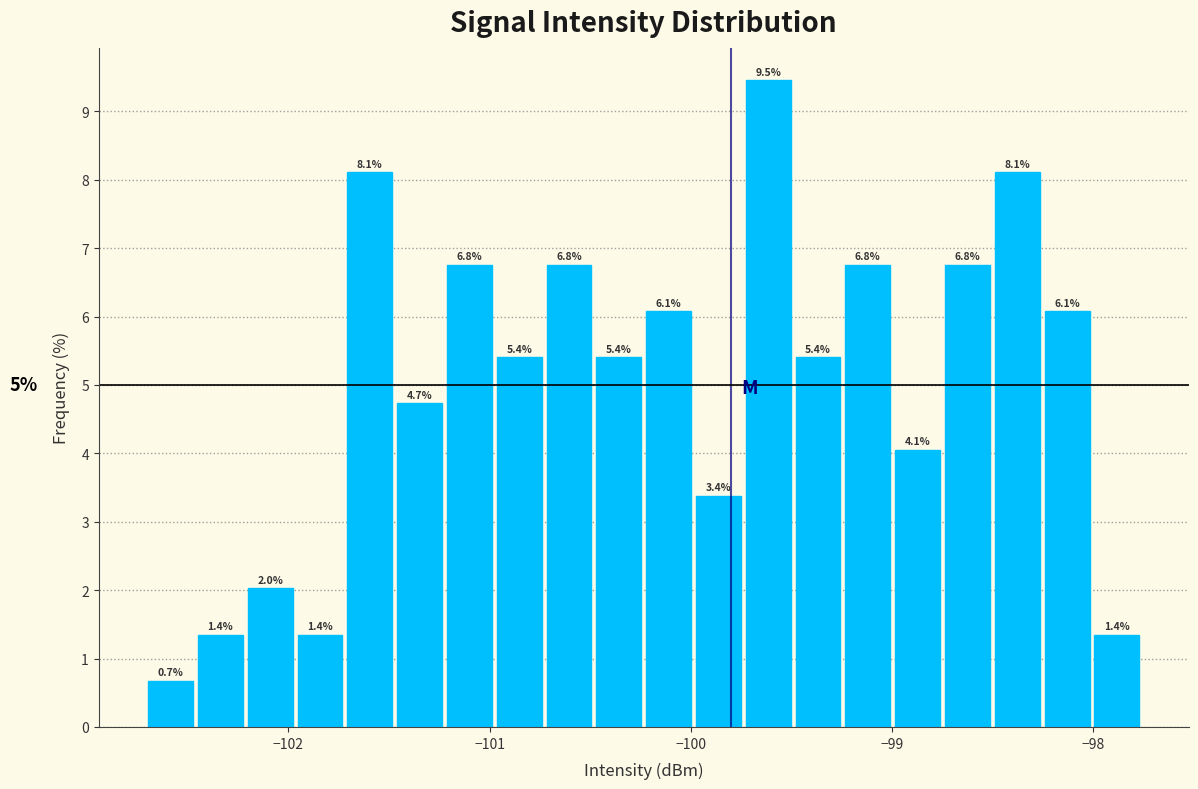

Read against the x-axis, roughly where is the centre of the tallest bar?

-99.6